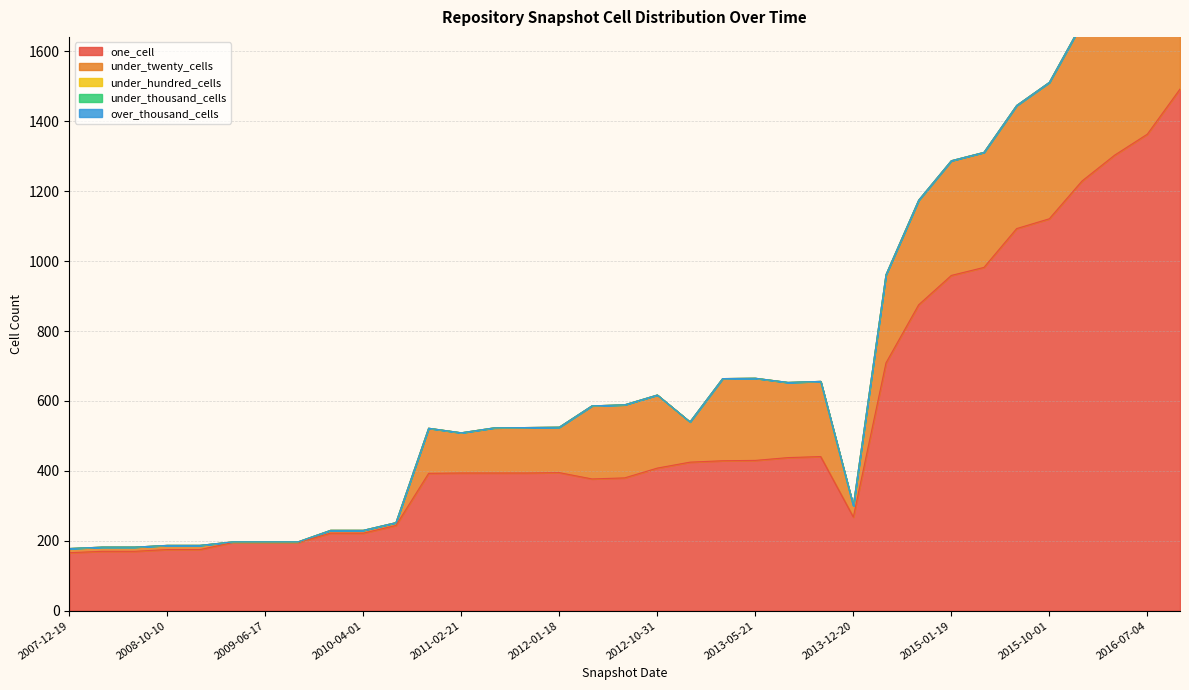

What is the label of the 23rd point from the left?

2013-07-09